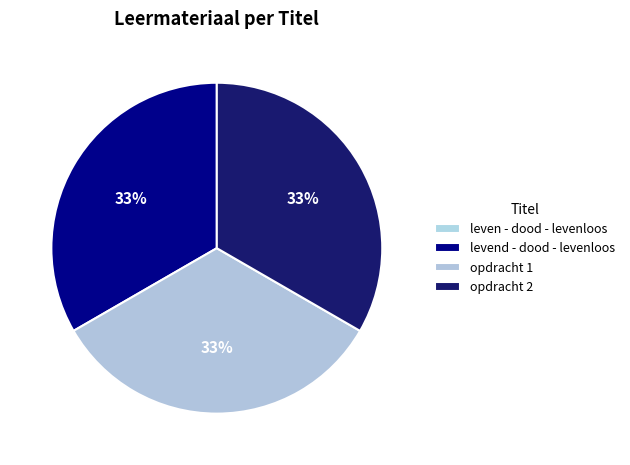

To the nearest percent, what percentage of the pie is levend - dood - levenloos?

33%